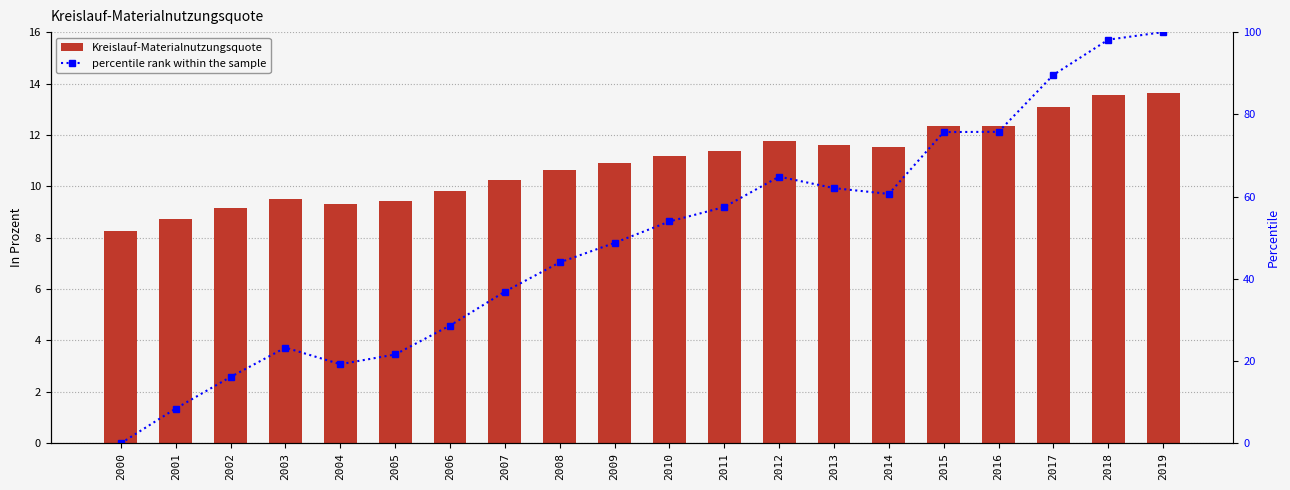

Read the Kreislauf-Materialnutzungsquote value at 2003.

9.5